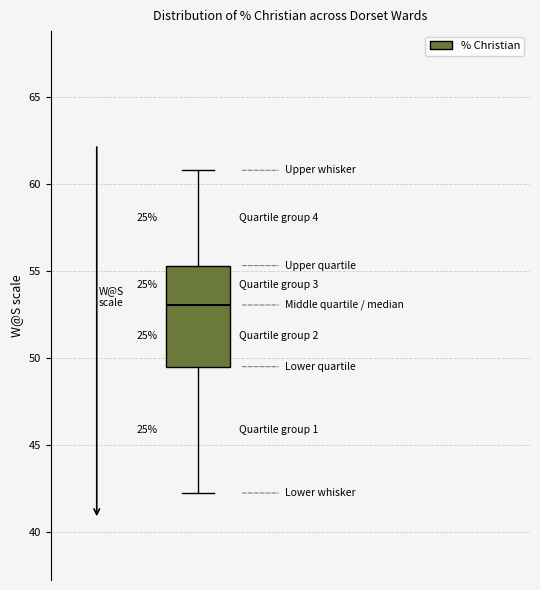

Where does the lower whisker of the box end on the y-axis? The values are not printed on the chart, so give them approximately, as read against the axis.

42.0